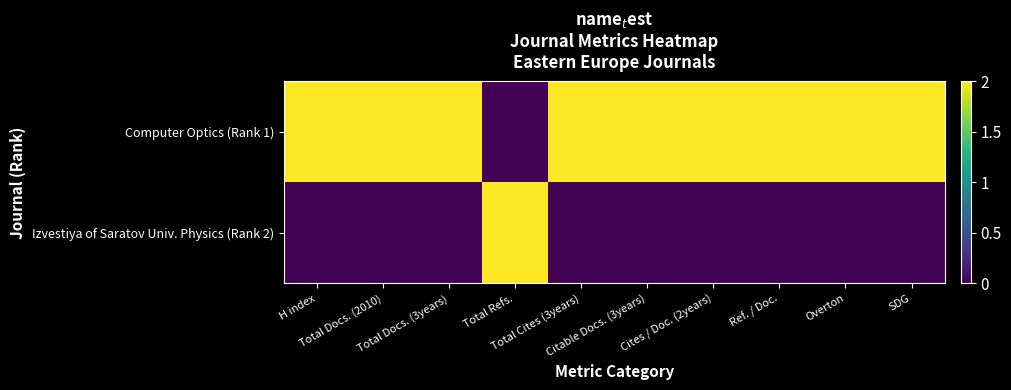

Rank the series at Citable Docs. (3years) from highest to lowest value.

Computer Optics (Rank 1), Izvestiya of Saratov Univ. Physics (Rank 2)